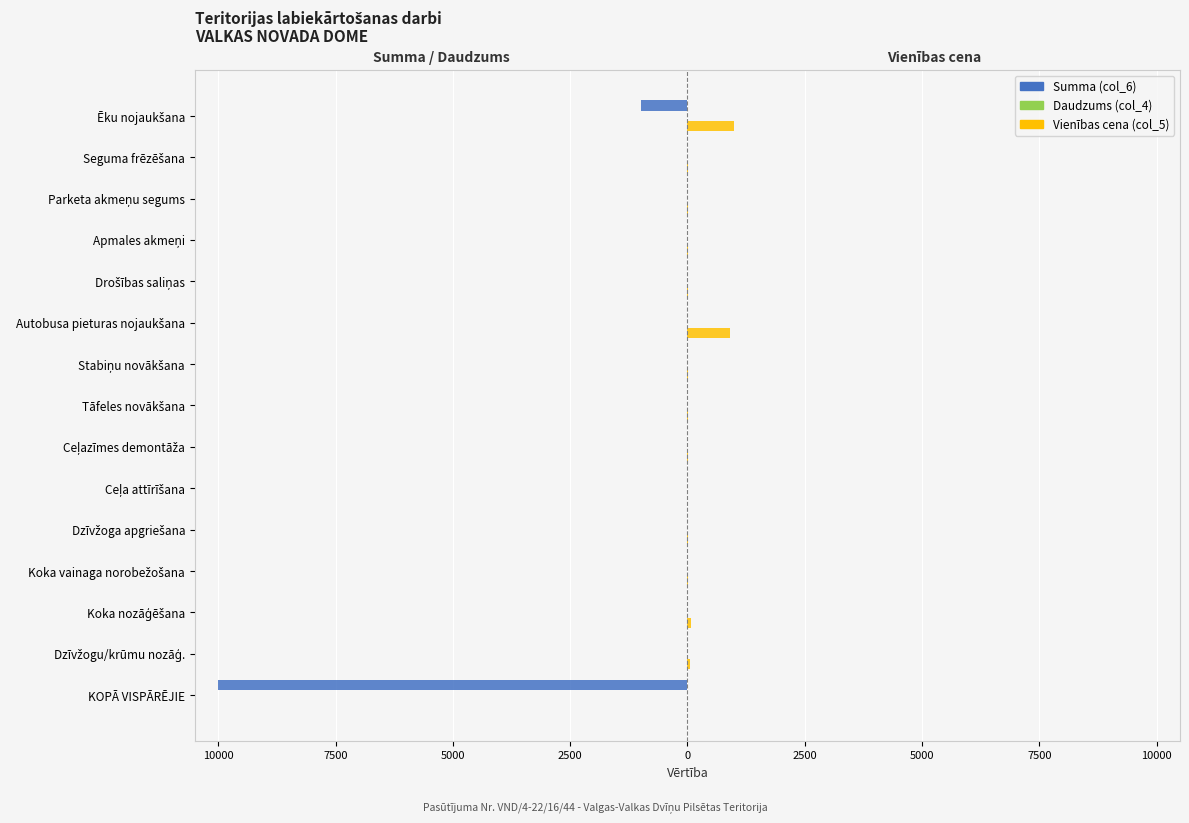

Does the chart contain any negative values?

Yes